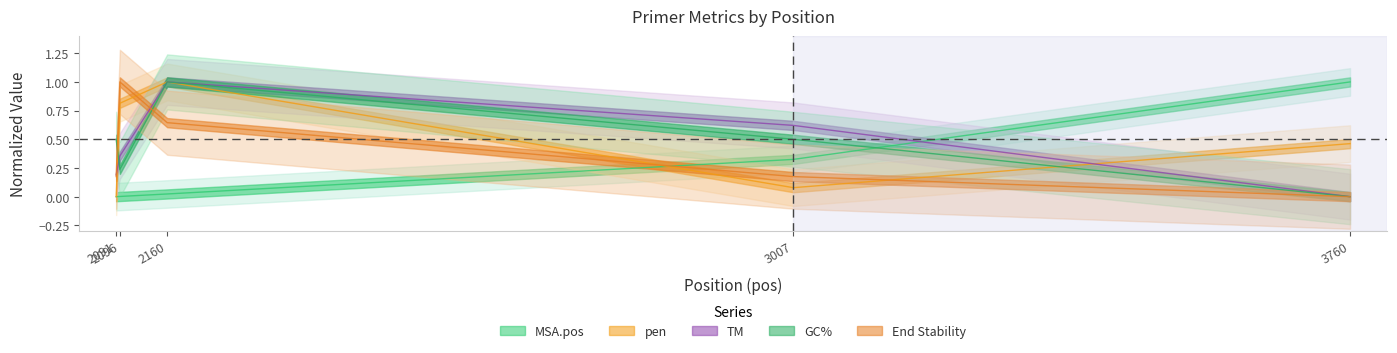

In PRIMER_RIGHT_0_TM, how many points are higher than both neighbors (excluding endpoints)?

1